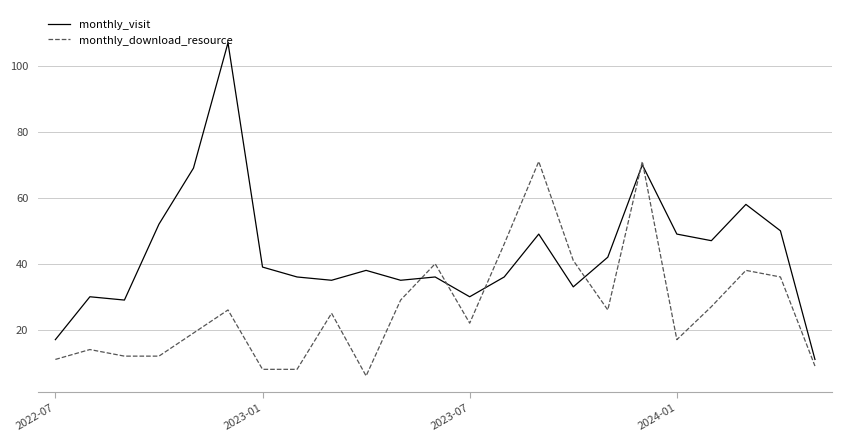

Which series has the largest total across all categories?

monthly_visit